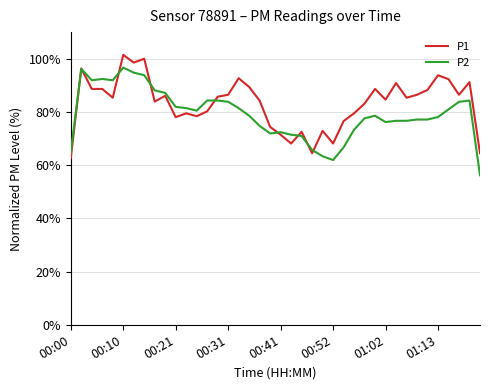

List the series in order of their peak value, lowest first.

P2, P1